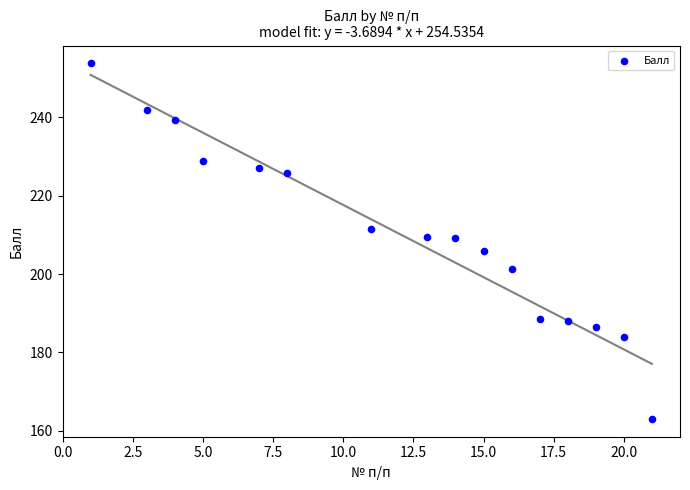

What is the range of Y values (max minus min)?

90.8